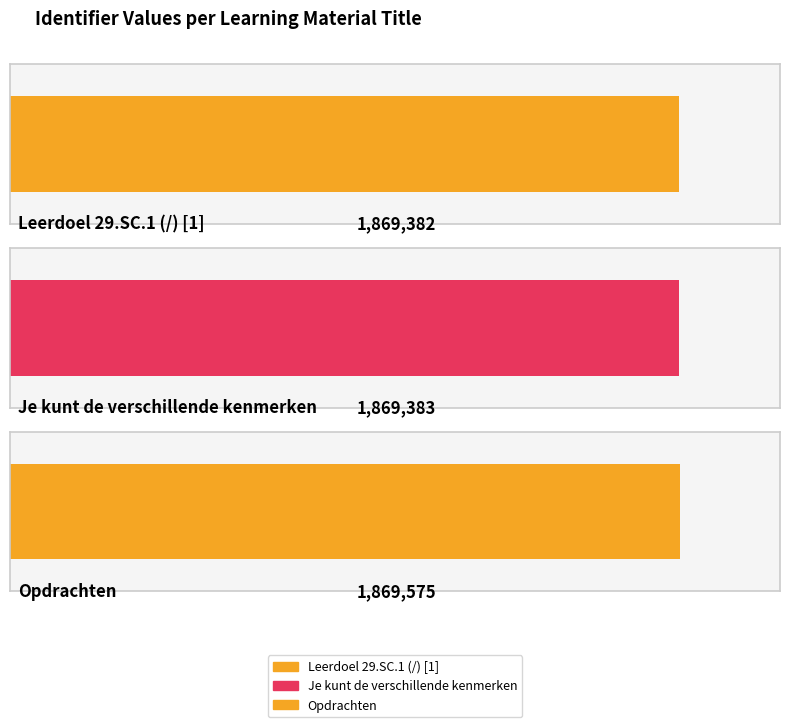

Between Leerdoel 29.SC.1 (/) [1] and Je kunt de verschillende kenmerken, which is larger?

Je kunt de verschillende kenmerken